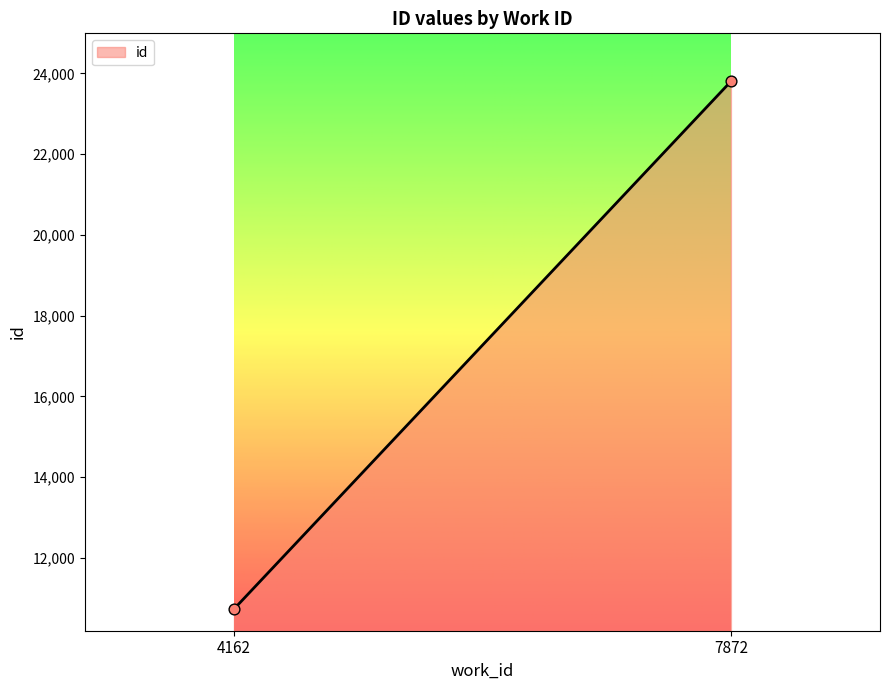

What is the range of Y values (max minus min)?

13069